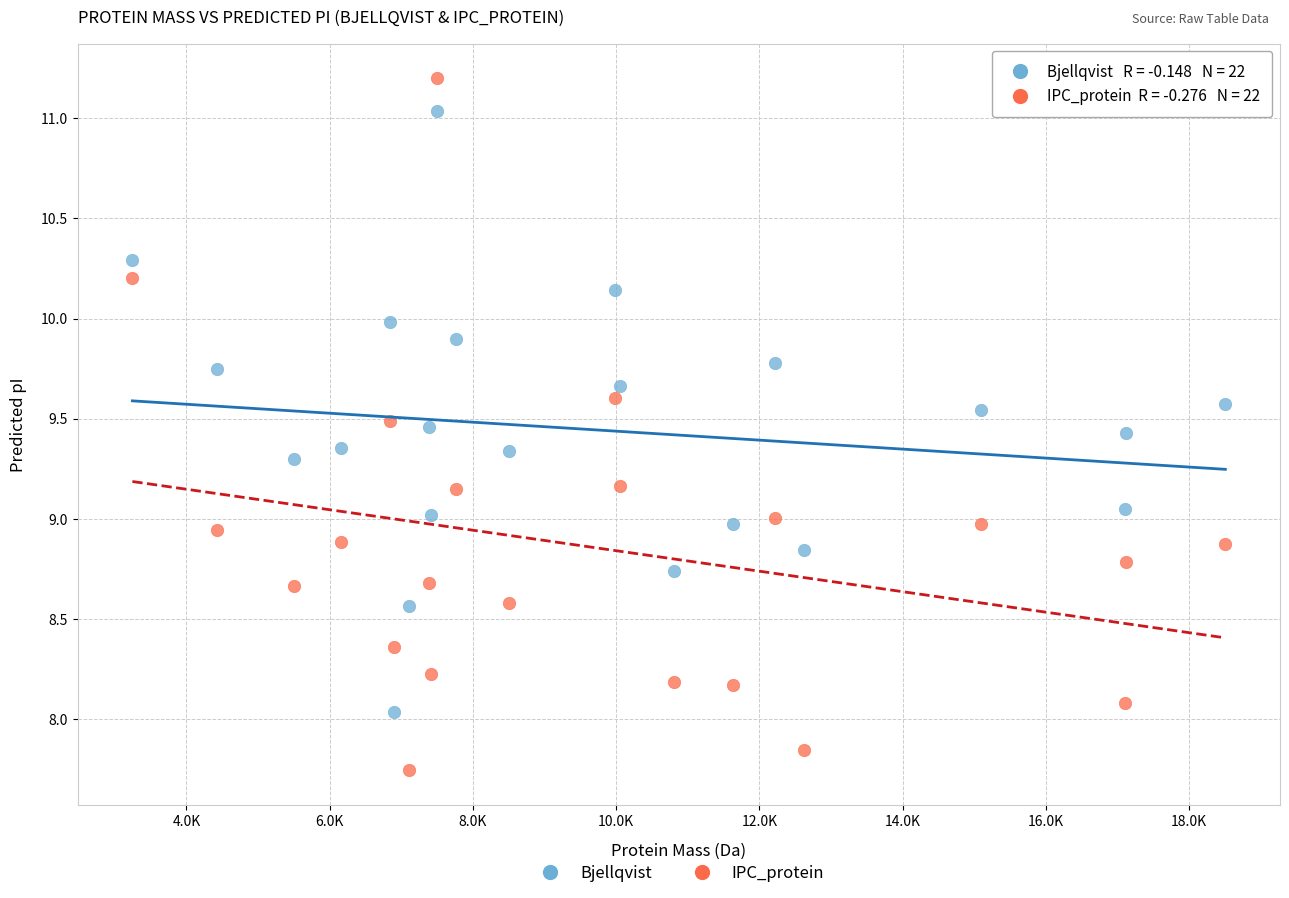

Across all data points, what is the range of X values (max minus min)?

15260.4